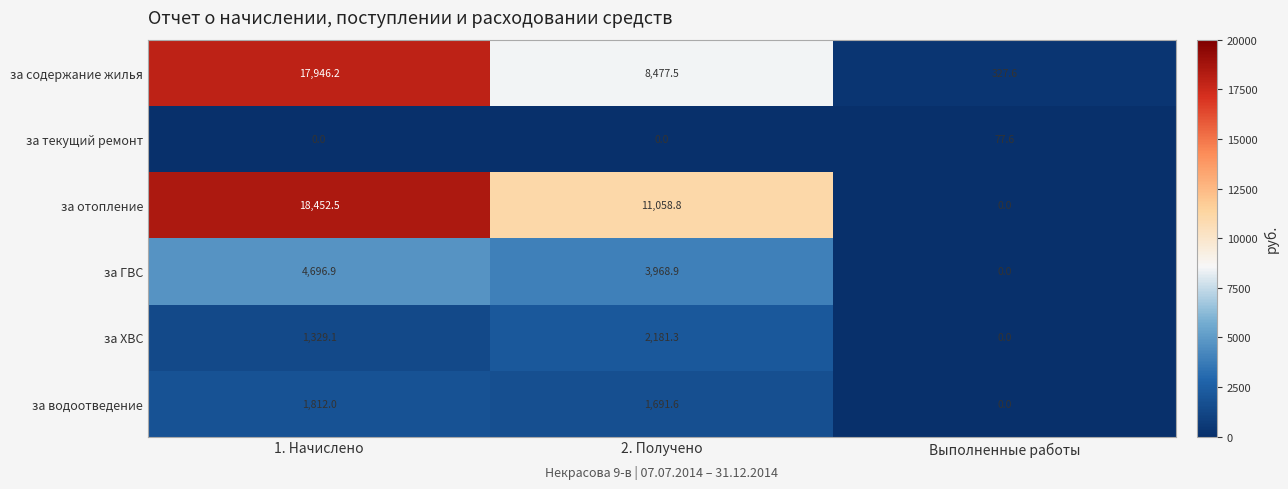

Which label corresponds to the largest value in the chart?

1. Начислено